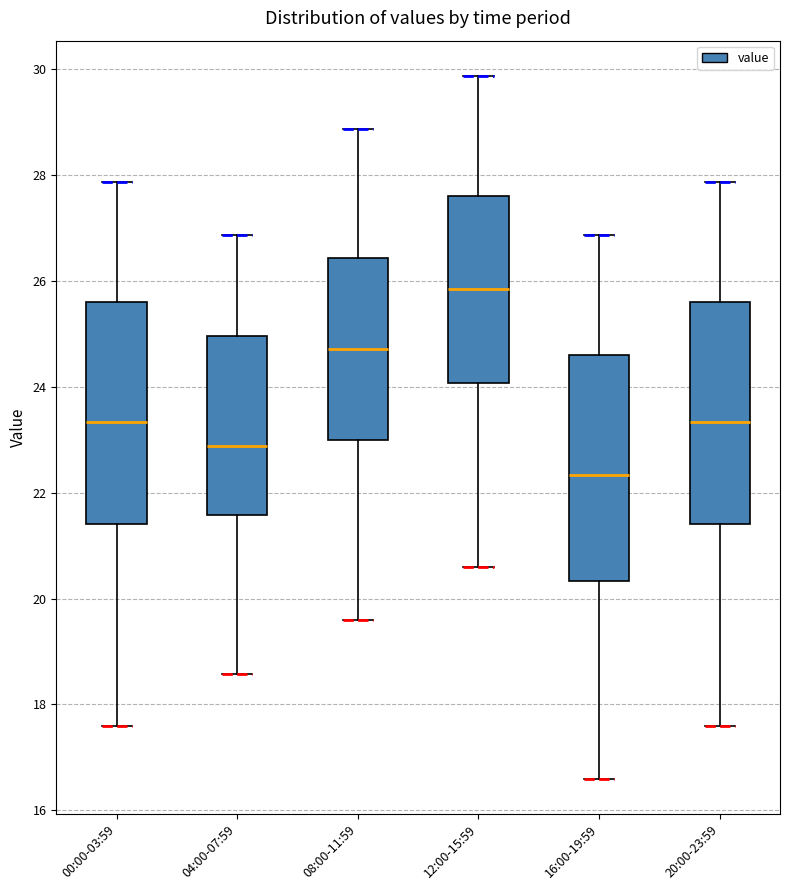

Which box's median line is the highest?

12:00-15:59